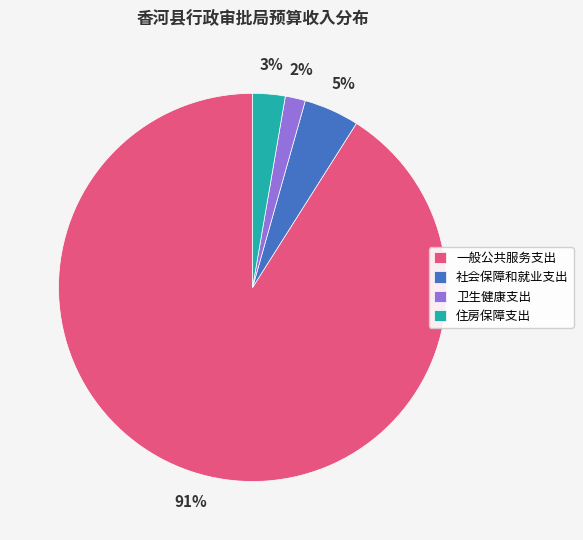

Does 卫生健康支出 account for over 50% of the chart?

No